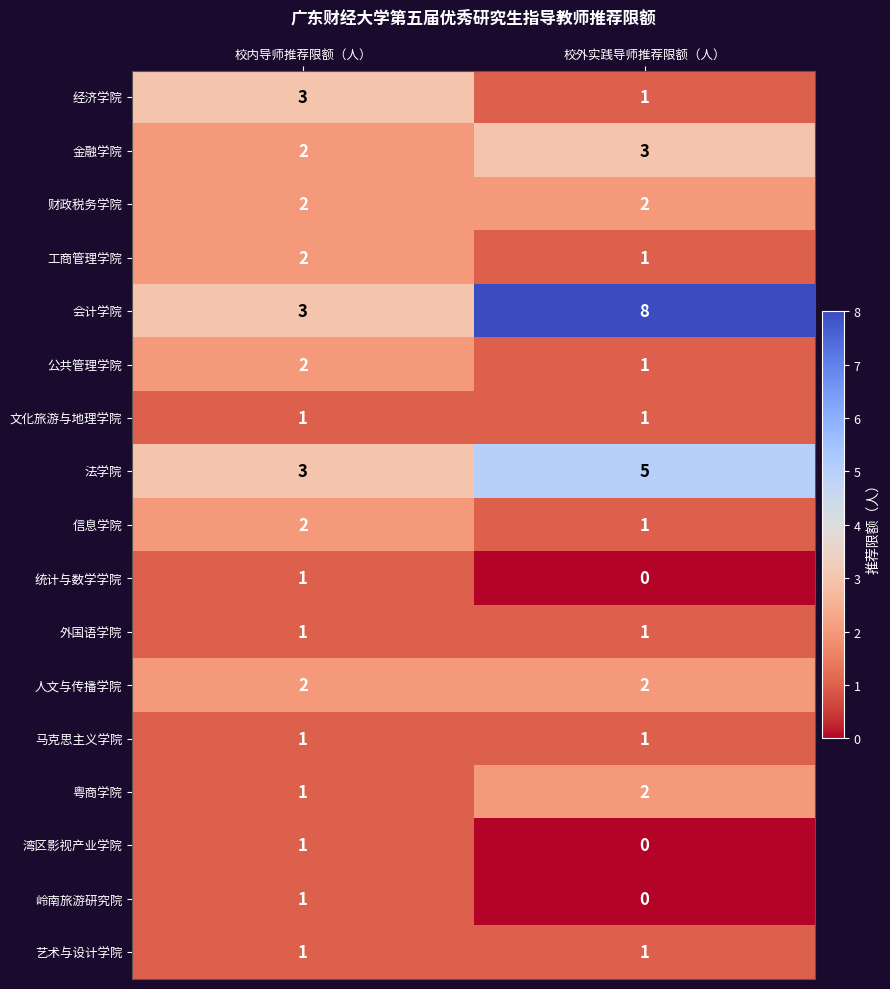

The 粤商学院 series shows 1 at 校内导师推荐限额（人）. True or false?

True